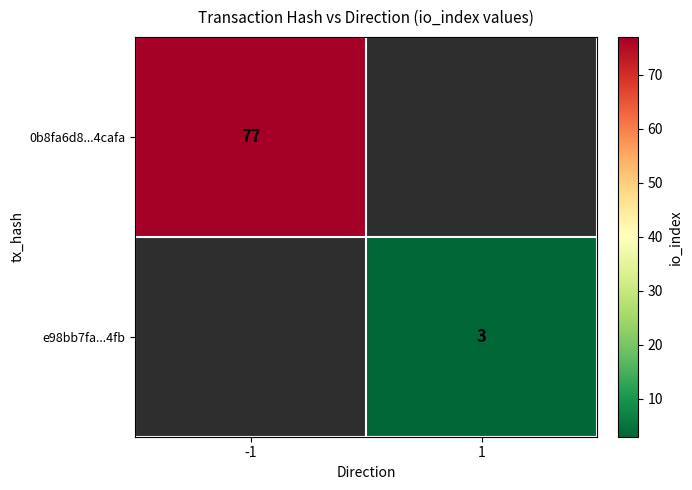

True or false: e98bb7fa...4fb has a value of 4 at 1.

False